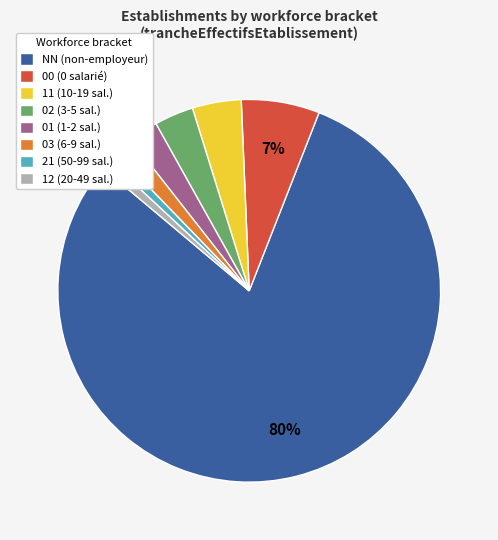

To the nearest percent, what percentage of the pie is NN?

80%